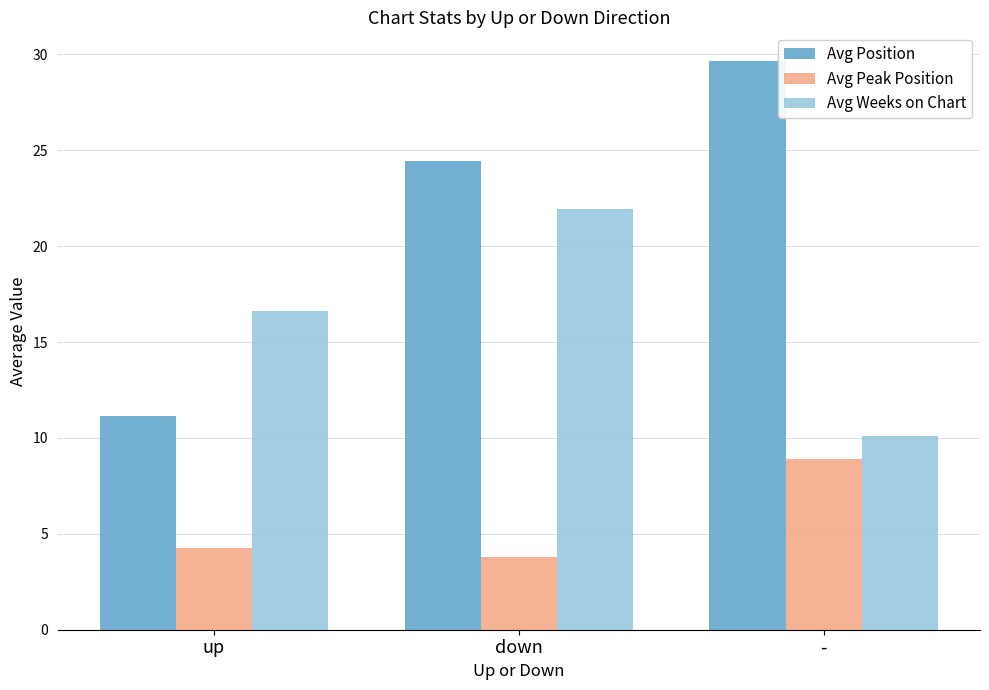

Rank the series by their average value, from highest to lowest.

Avg Position, Avg Weeks on Chart, Avg Peak Position